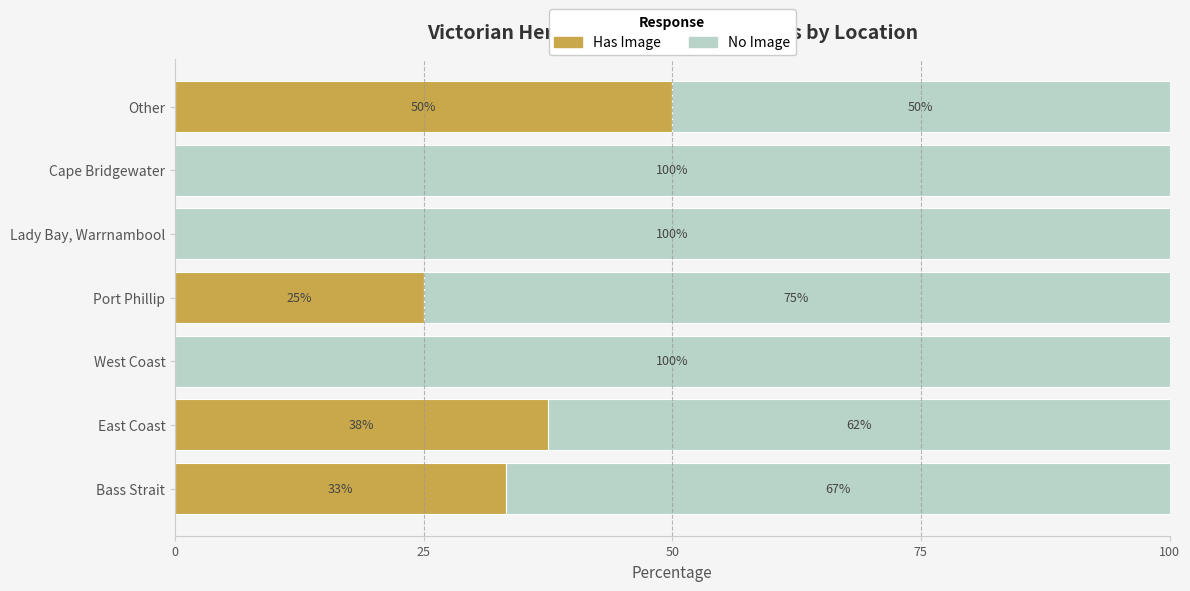

True or false: Has Image has a value of 34.5 at West Coast.

False